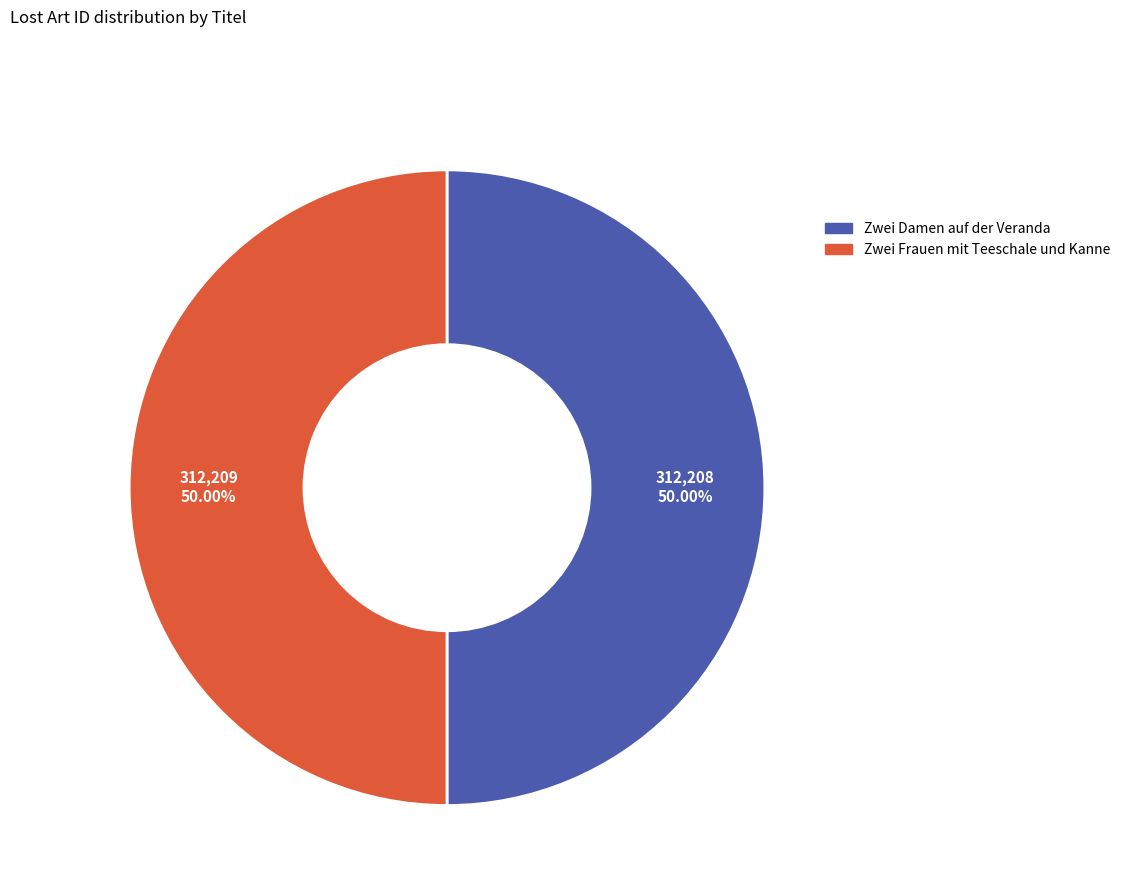

Approximately how many times larger is the value at Zwei Frauen mit Teeschale und Kanne compared to Zwei Damen auf der Veranda?

1.0